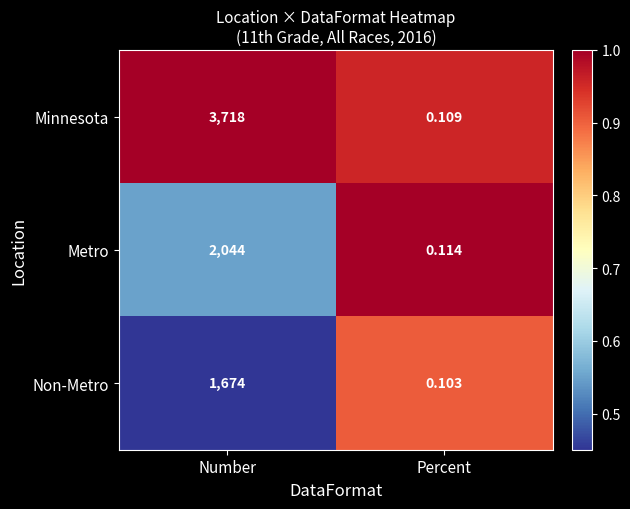

At which label does Minnesota reach its peak?

Number